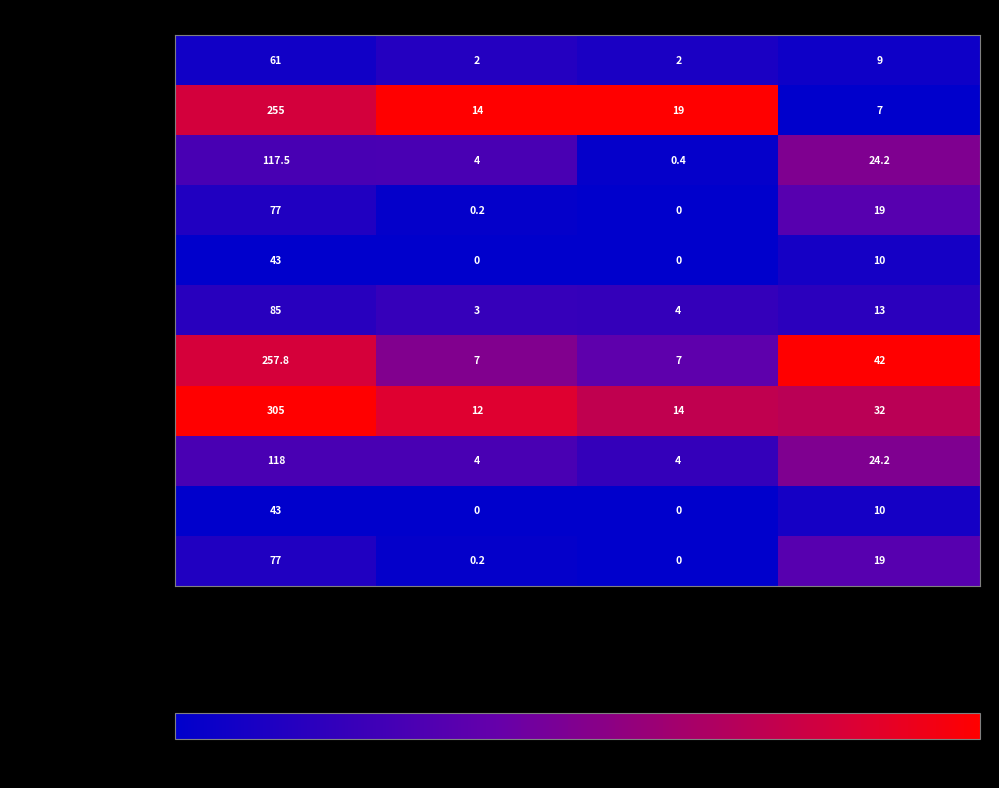

What is the spread (max minus min) of values at Жиры?

19.0